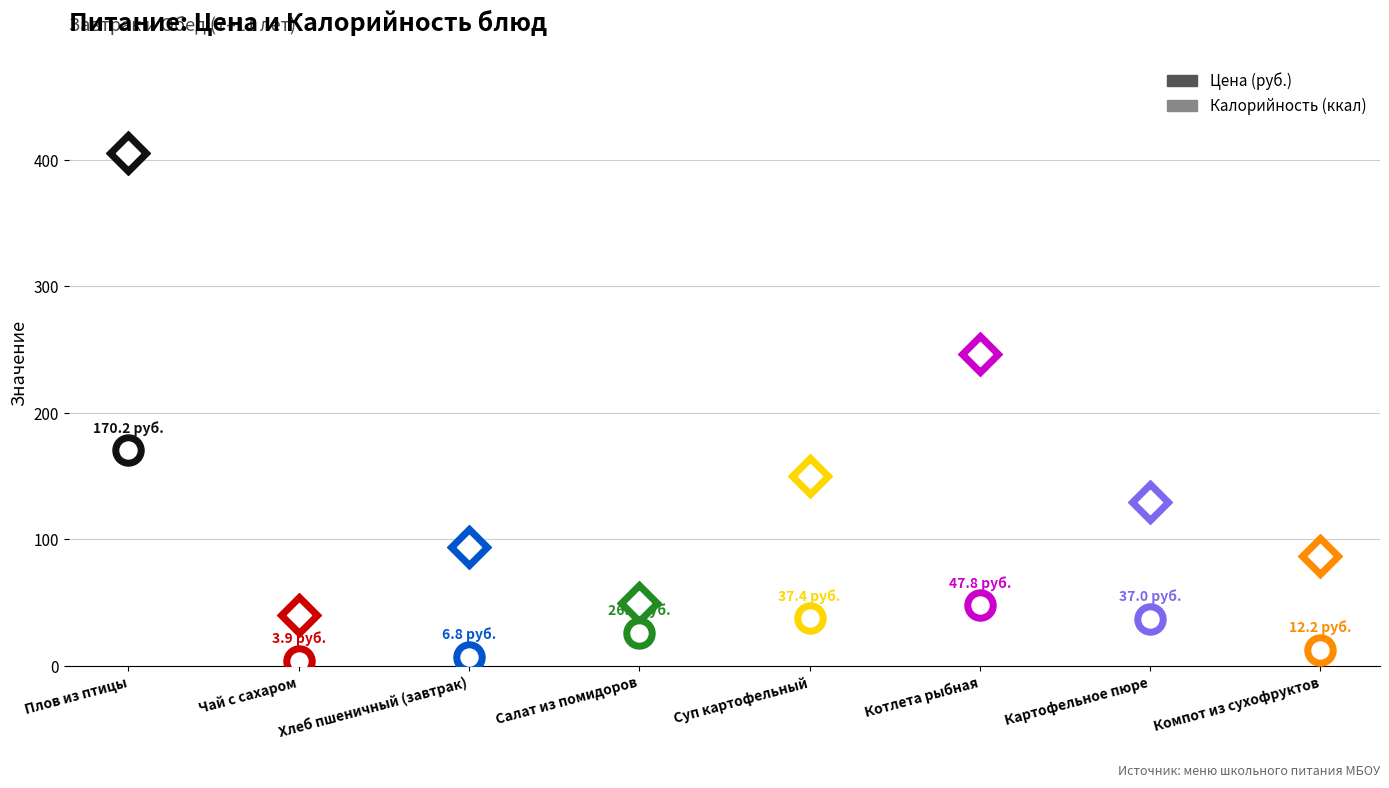

What are all the series names shown in the legend?

Цена, Калорийность